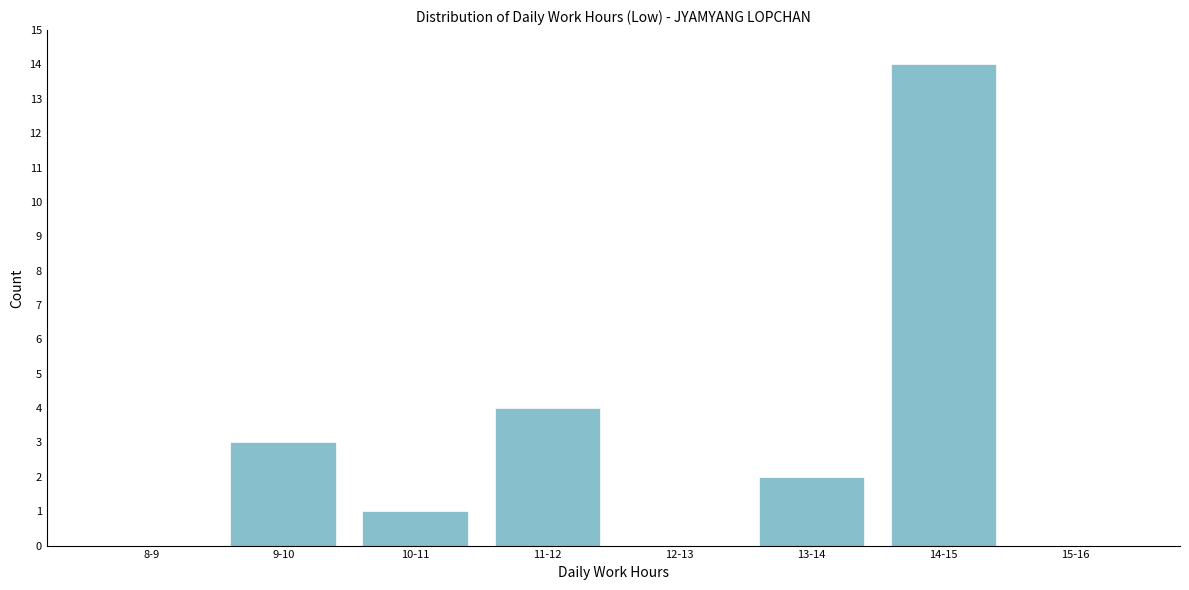

Reading left to right, what are all the values shown in this chart?

8-9=0	9-10=3	10-11=1	11-12=4	12-13=0	13-14=2	14-15=14	15-16=0